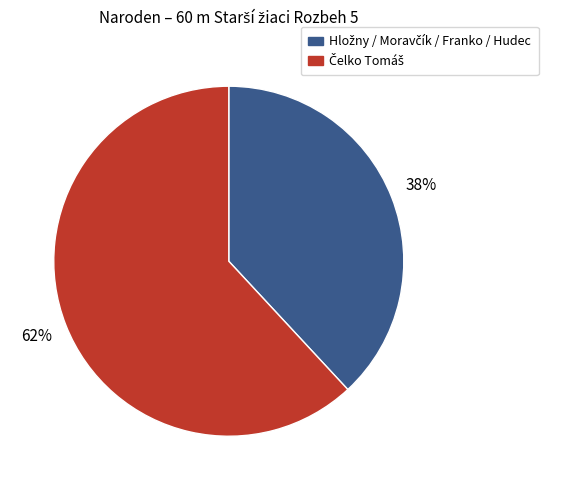

To the nearest percent, what is the difference between the largest and smallest slice percentages?

24%